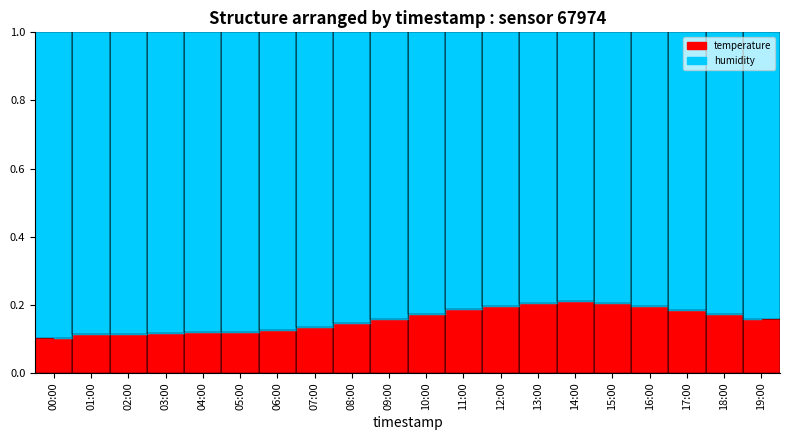

Rank the series by their maximum value, from highest to lowest.

humidity, temperature